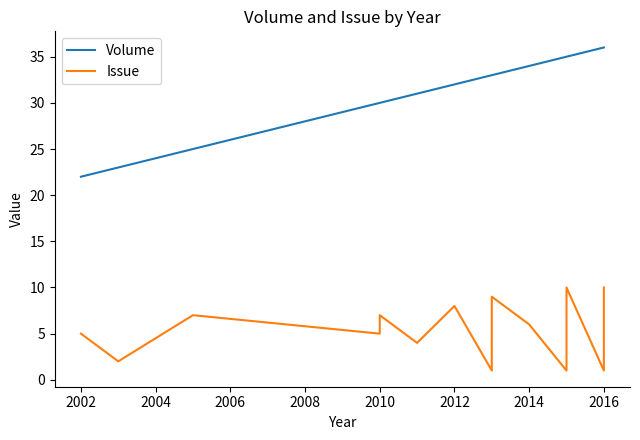

The value of Issue at 15 is 2. True or false?

False